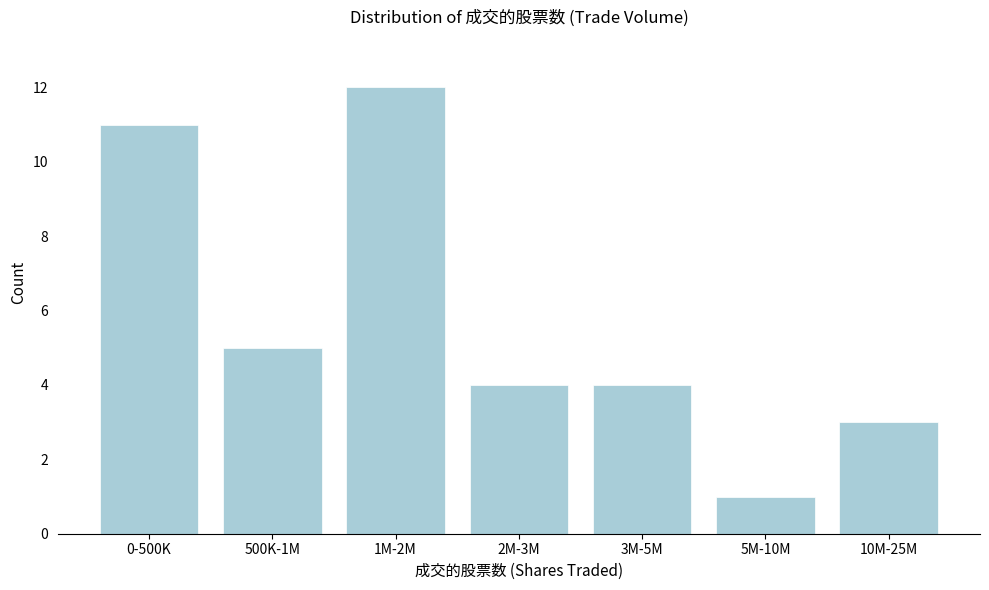

Reading left to right, list all the values displayed in this chart.

11	5	12	4	4	1	3